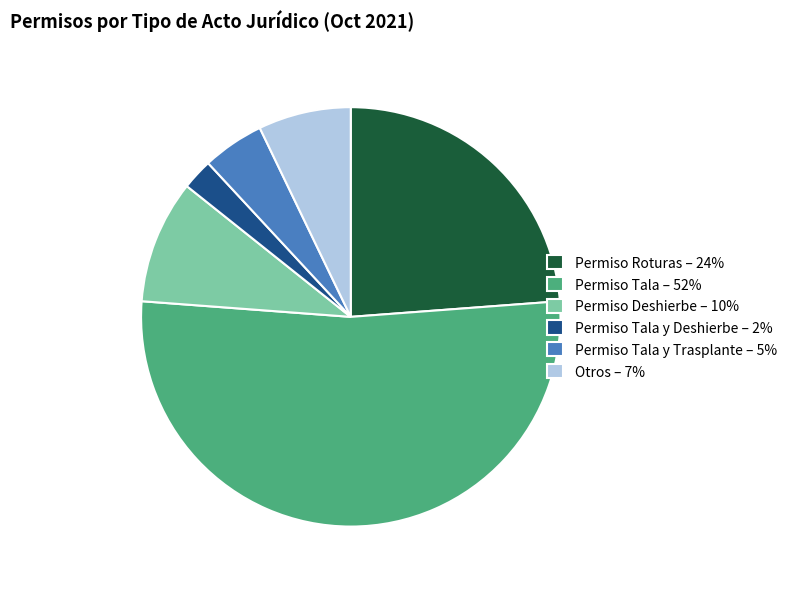

The Permiso Roturas – 24% slice represents 16% of the pie. True or false?

False